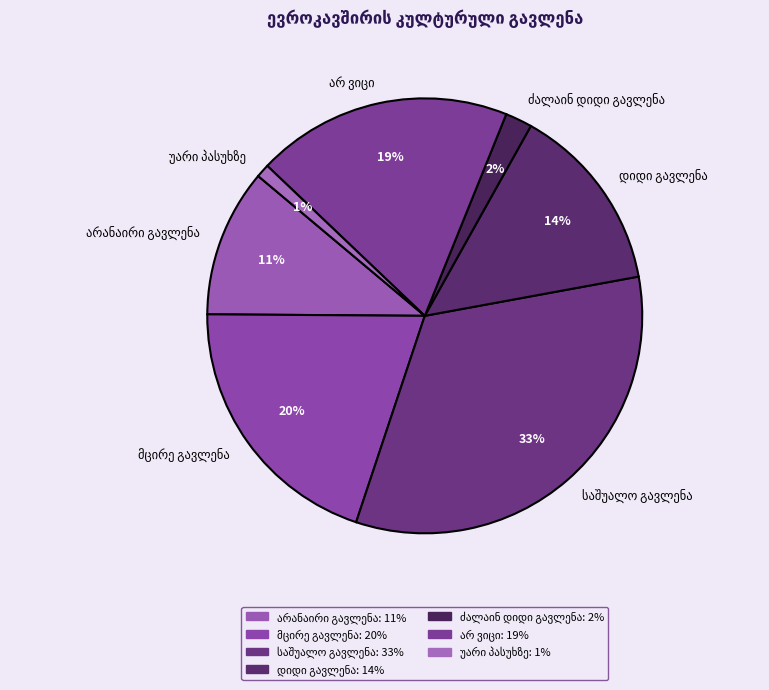

To the nearest percent, what is the average slice percentage?

14%